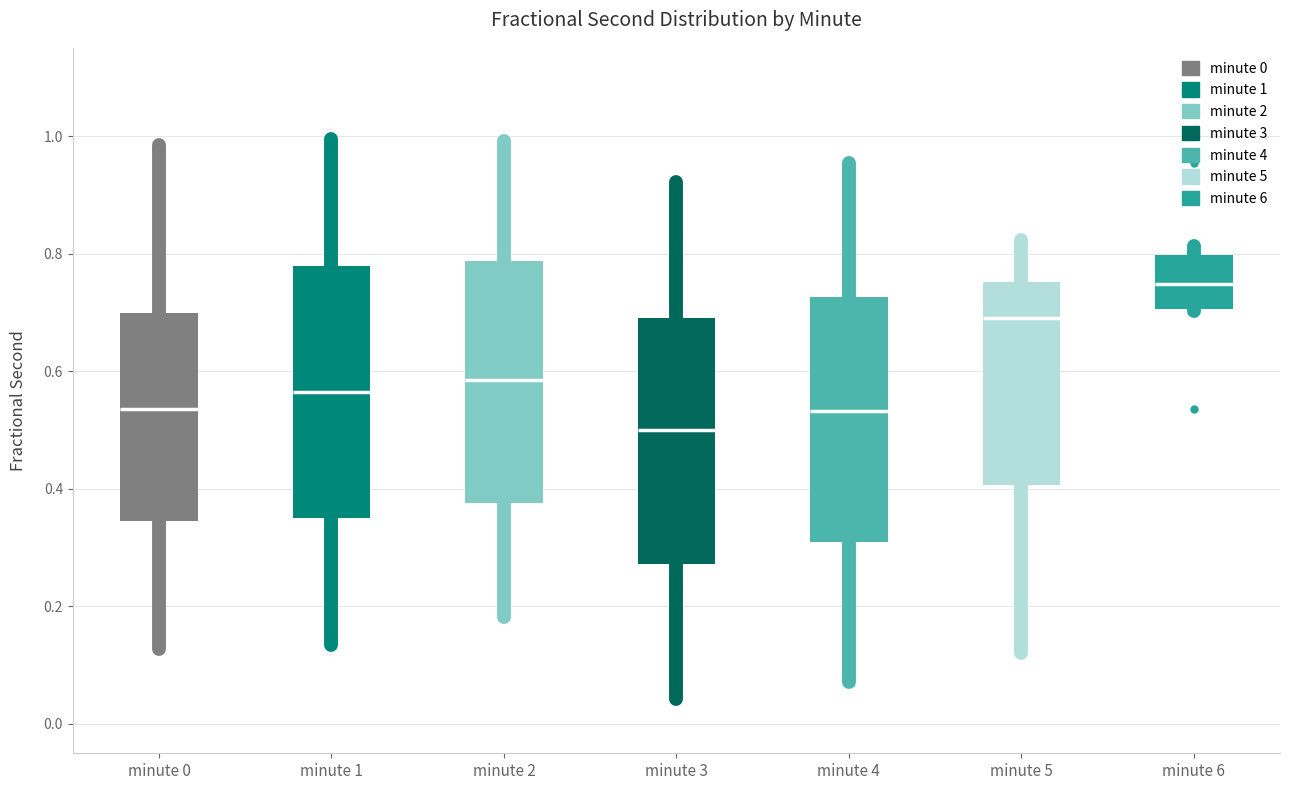

Reading left to right, read every box against the y-axis: the position of its median line, the range the box covers, and the ends of its whiskers. The values are not printed on the chart, so give them approximately, as read against the axis.

minute 0: median 0.54, box 0.34 to 0.70, whiskers 0.12 to 0.98
minute 1: median 0.56, box 0.36 to 0.78, whiskers 0.14 to 1.00
minute 2: median 0.58, box 0.38 to 0.78, whiskers 0.18 to 1.00
minute 3: median 0.50, box 0.28 to 0.70, whiskers 0.04 to 0.92
minute 4: median 0.54, box 0.30 to 0.72, whiskers 0.08 to 0.96
minute 5: median 0.70, box 0.40 to 0.76, whiskers 0.12 to 0.82
minute 6: median 0.74, box 0.70 to 0.80, whiskers 0.70 to 0.82